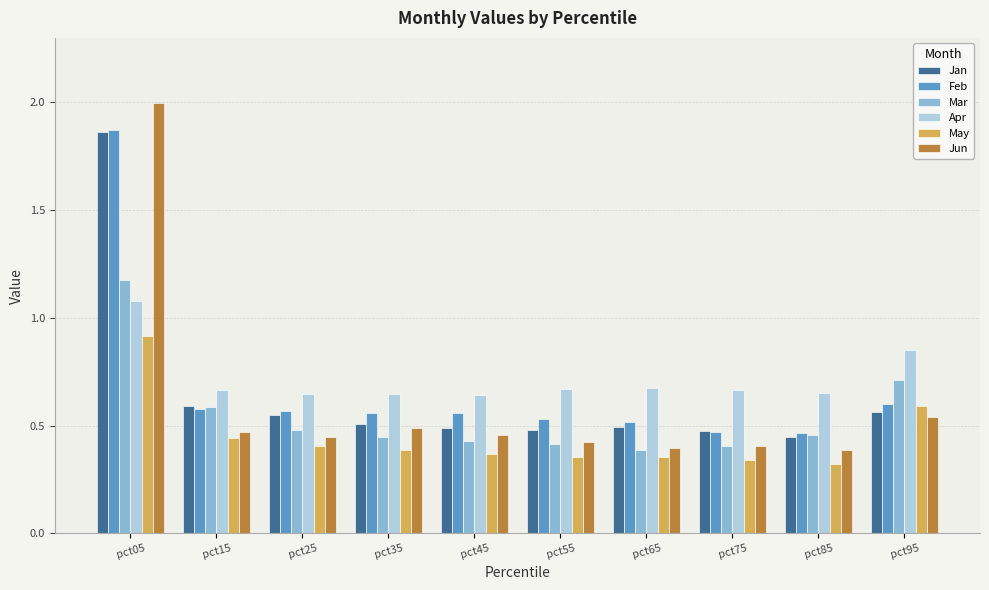

The Apr series shows 0.3 at pct55. True or false?

False